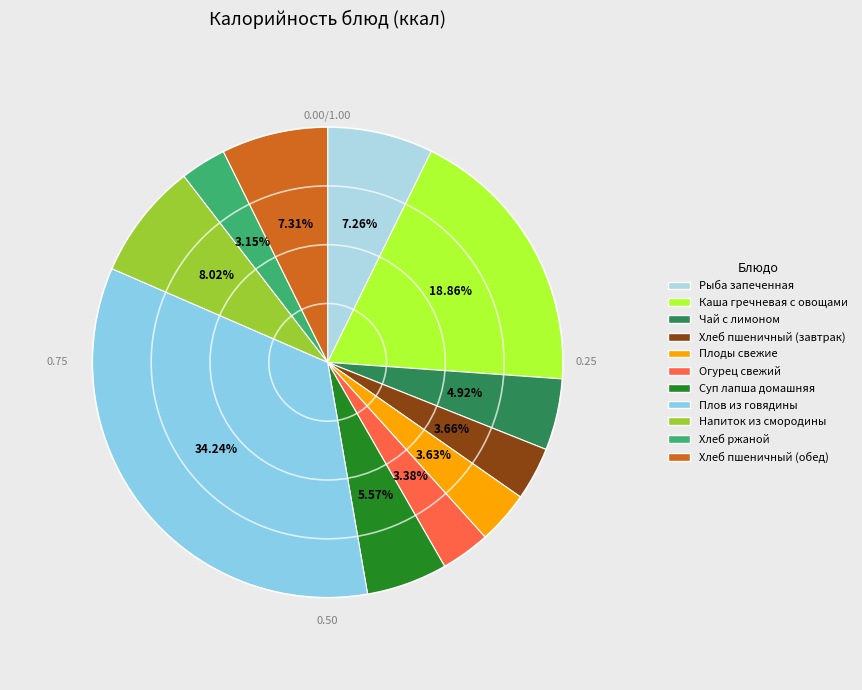

Which category has the biggest portion of the pie?

Плов из говядины